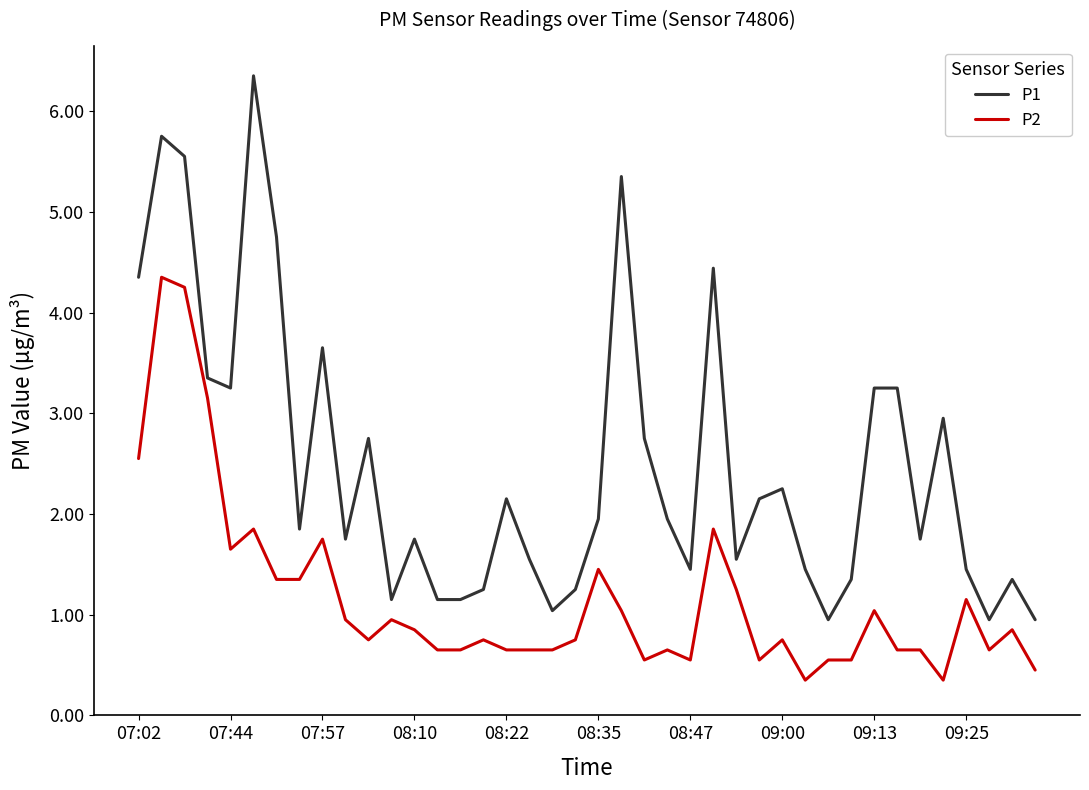

Which series has the widest spread of values?

P1